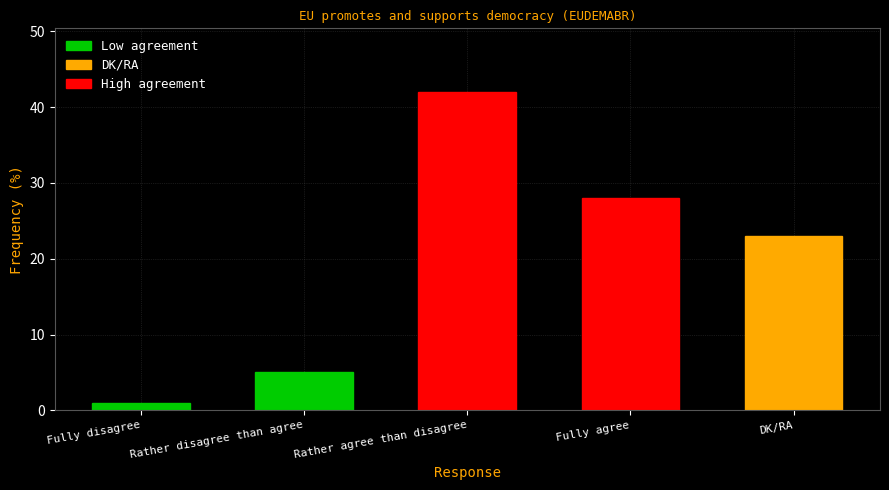

Approximately how many times larger is the value at Rather disagree than agree compared to Fully disagree?

5.0